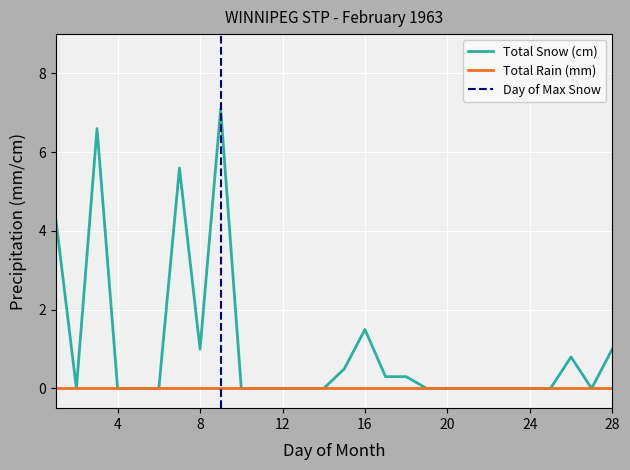

Is it true that Total Snow (cm) equals 4.9 at 20?

False